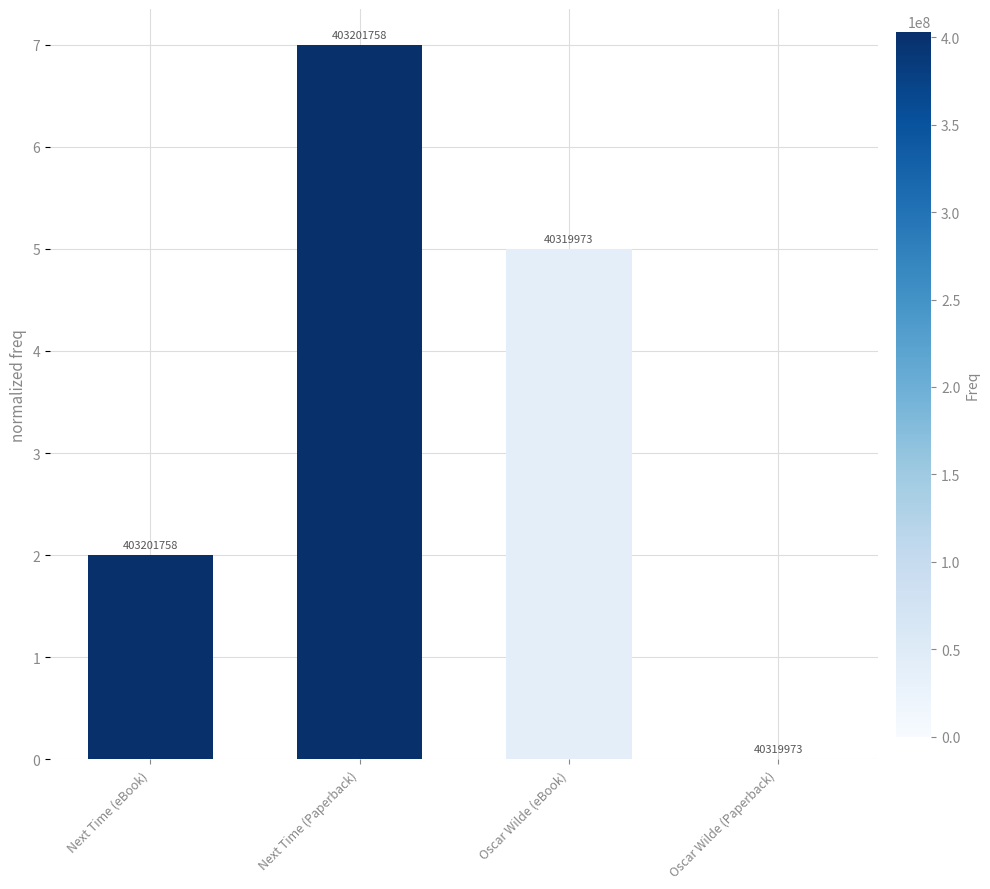

What is the approximate value at Oscar Wilde (eBook)?

5